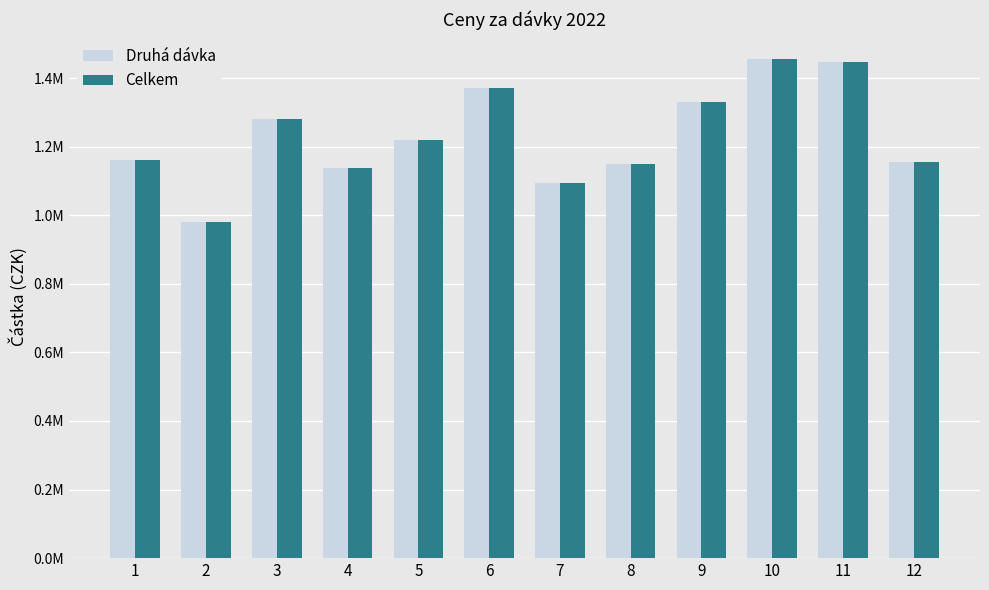

Are the bars horizontal?

No